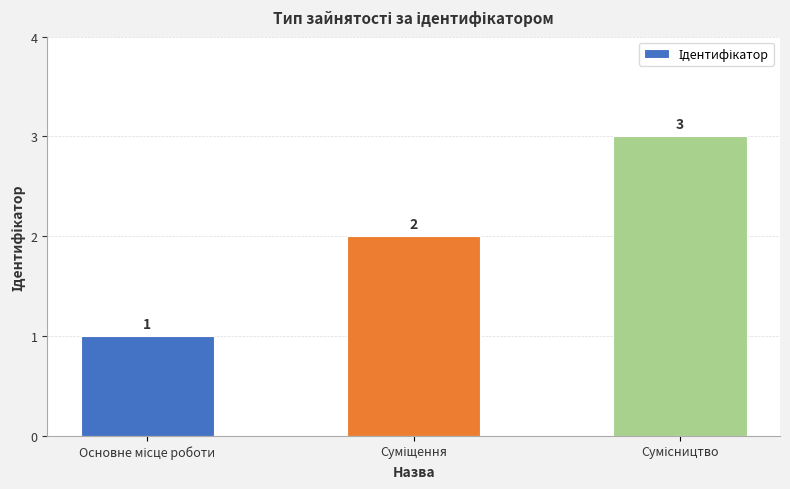

What is the maximum value shown in the chart?

3